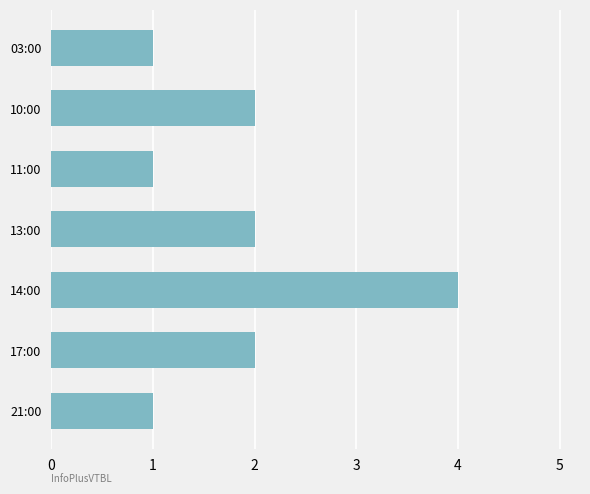

What is the maximum value shown in the chart?

4